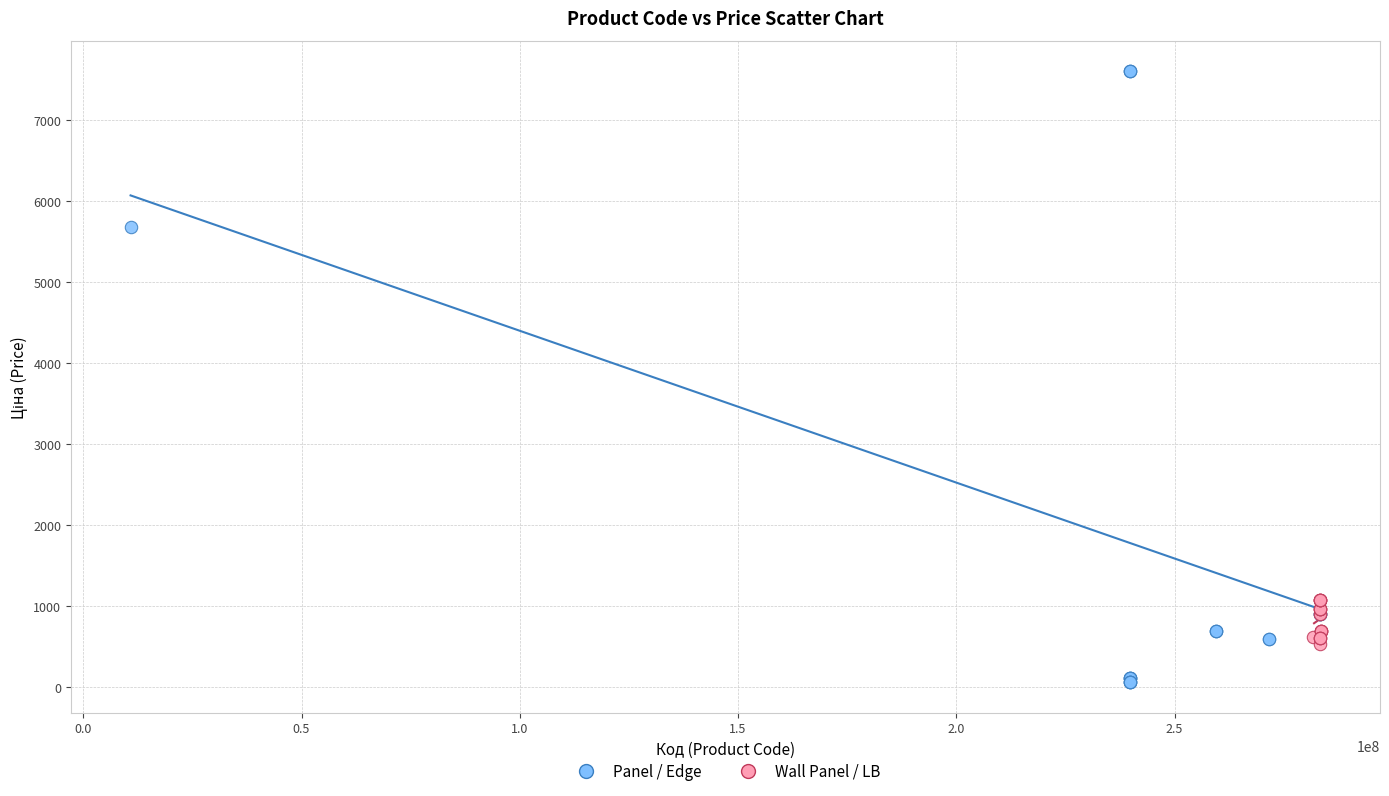

Which series contains the highest Y value?

Panel / Edge